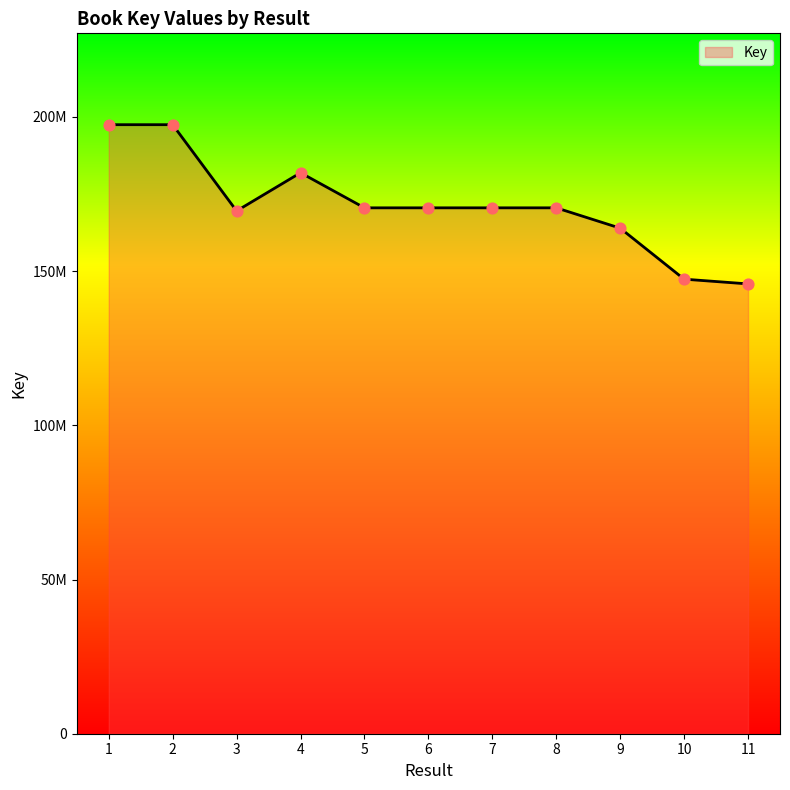

Between 9 and 8, which is larger?

8